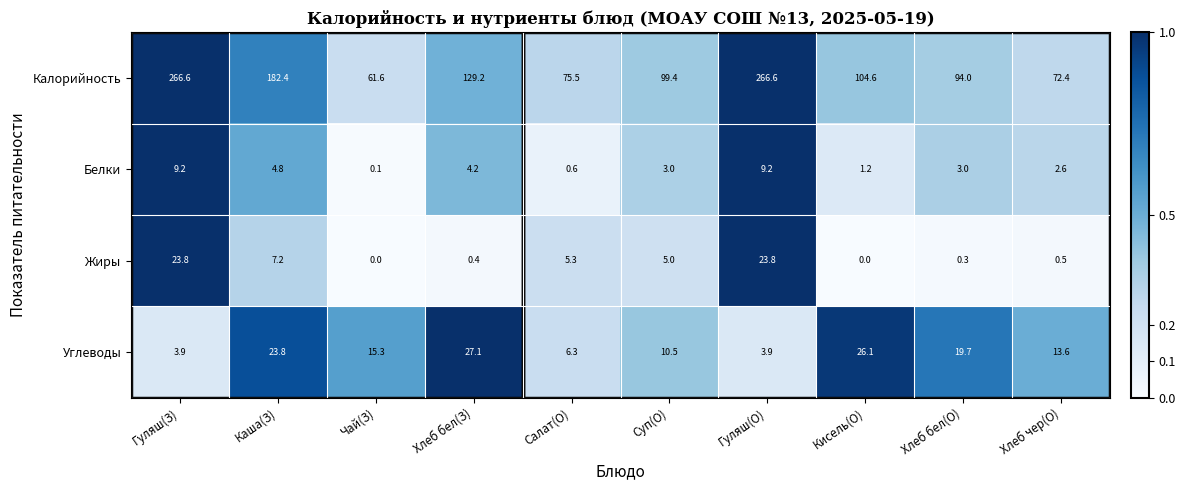

Rank the series at Кисель(О) from highest to lowest value.

Калорийность, Углеводы, Белки, Жиры